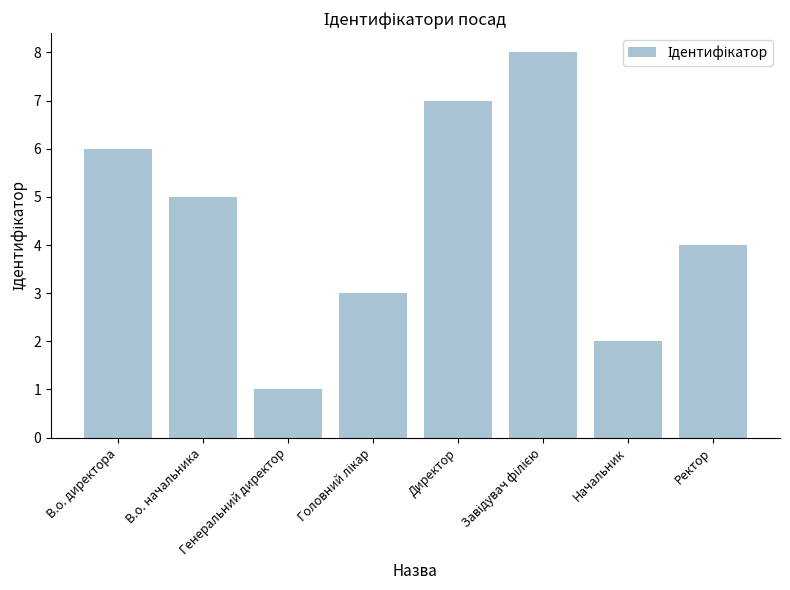

What is the label of the 7th bar from the right?

В.о. начальника